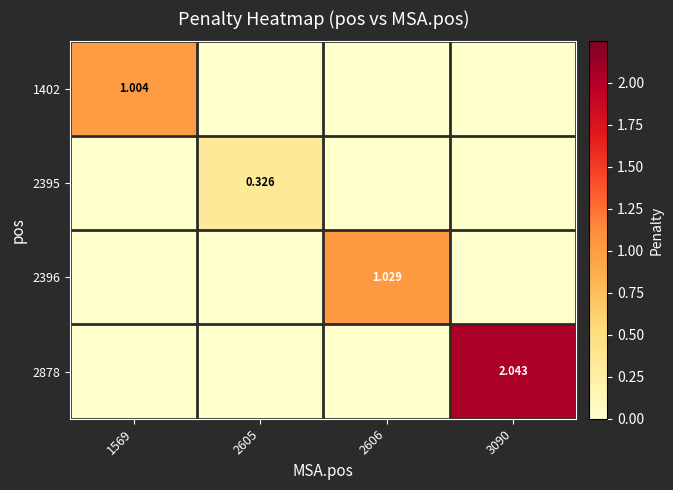

Is the value of 2396 at 2606 greater than the value of 2878 at 3090?

No